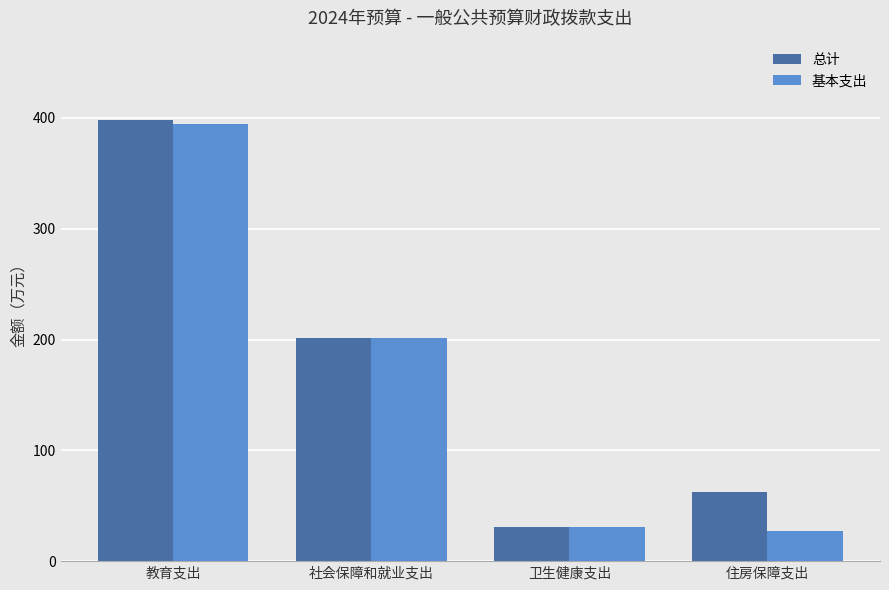

What is the sum of the 基本支出 values at 社会保障和就业支出 and 住房保障支出?

228.6